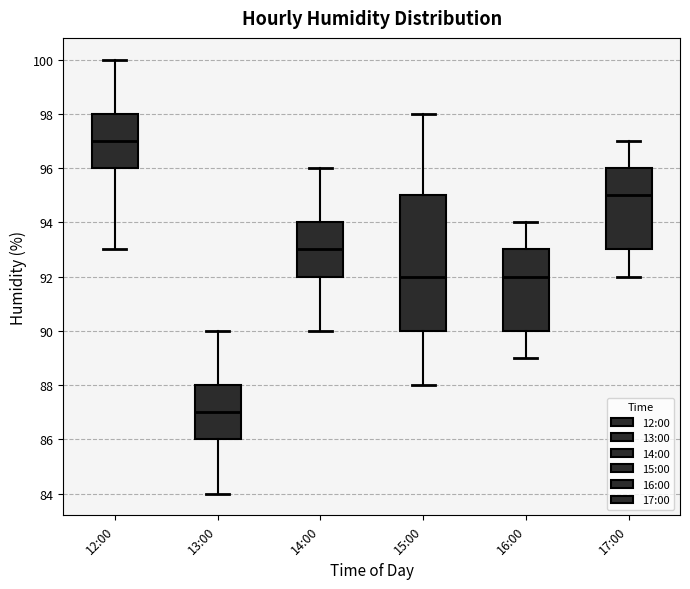

Where does the lower whisker of the box for 13:00 end on the y-axis? The values are not printed on the chart, so give them approximately, as read against the axis.

84